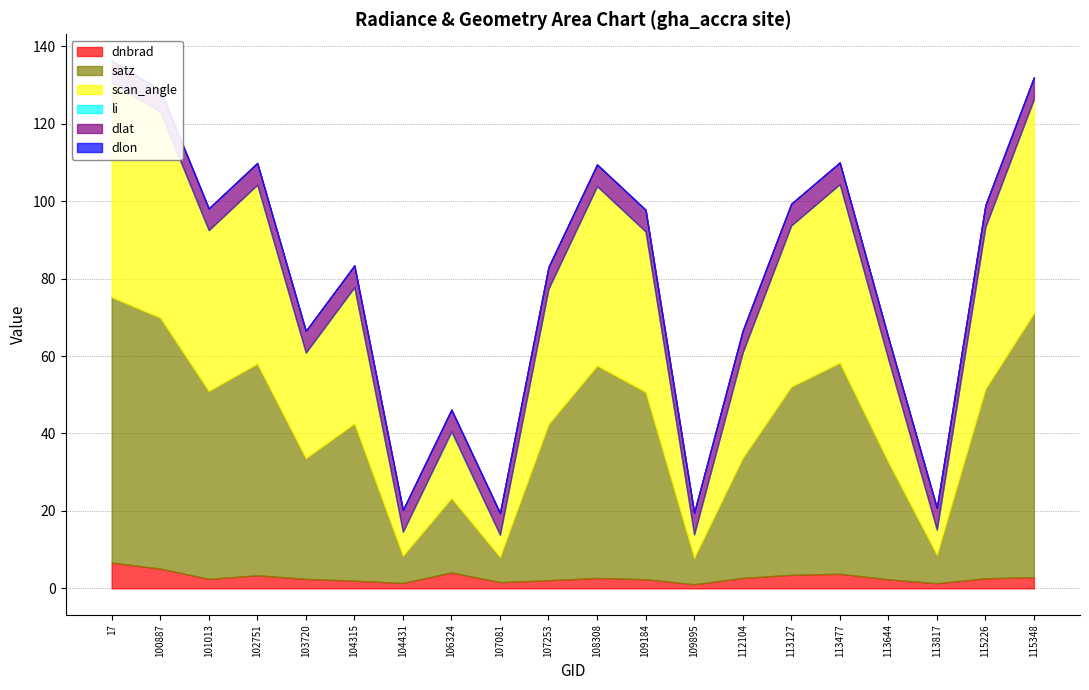

True or false: satz and scan_angle cross at least once.

False